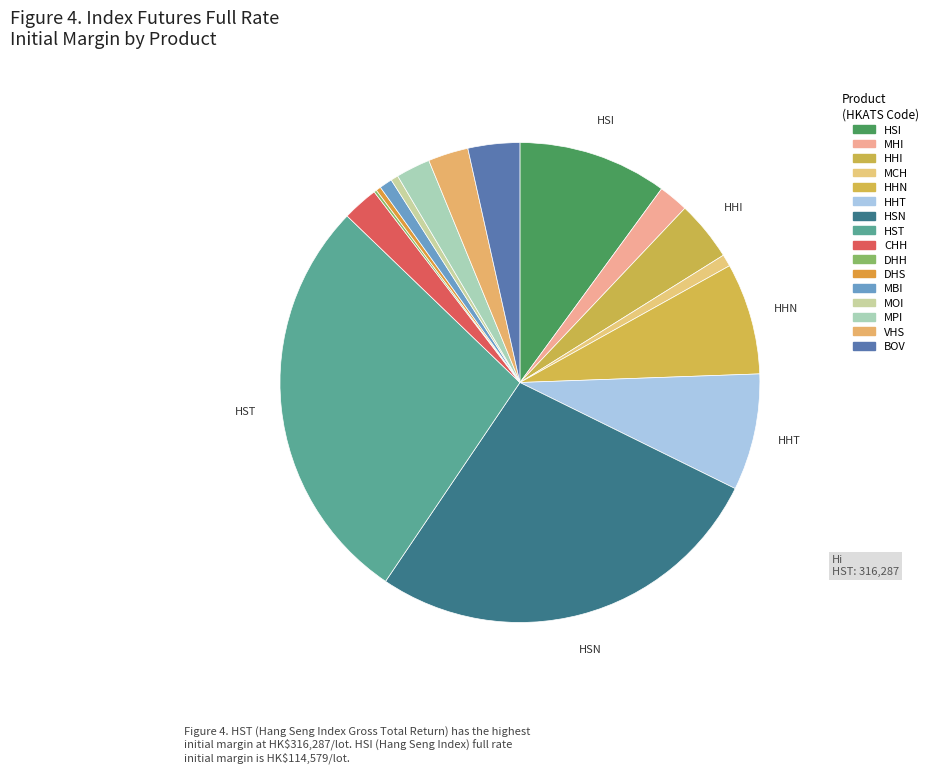

The HST slice represents 33% of the pie. True or false?

False